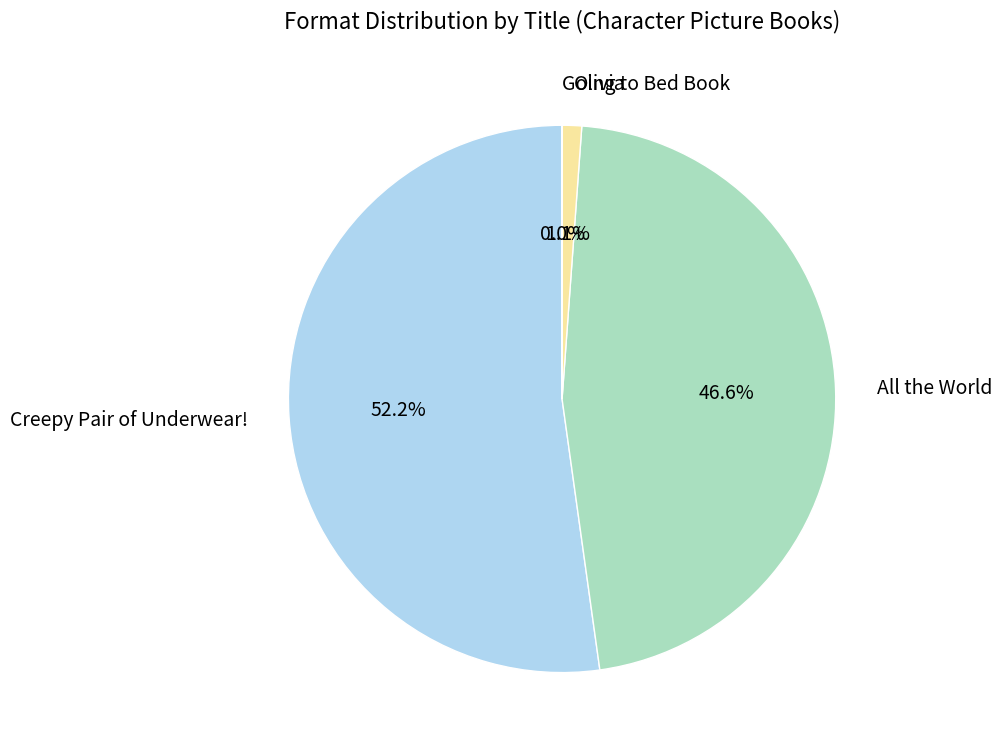

To the nearest percent, what portion does Creepy Pair of Underwear! represent?

52%